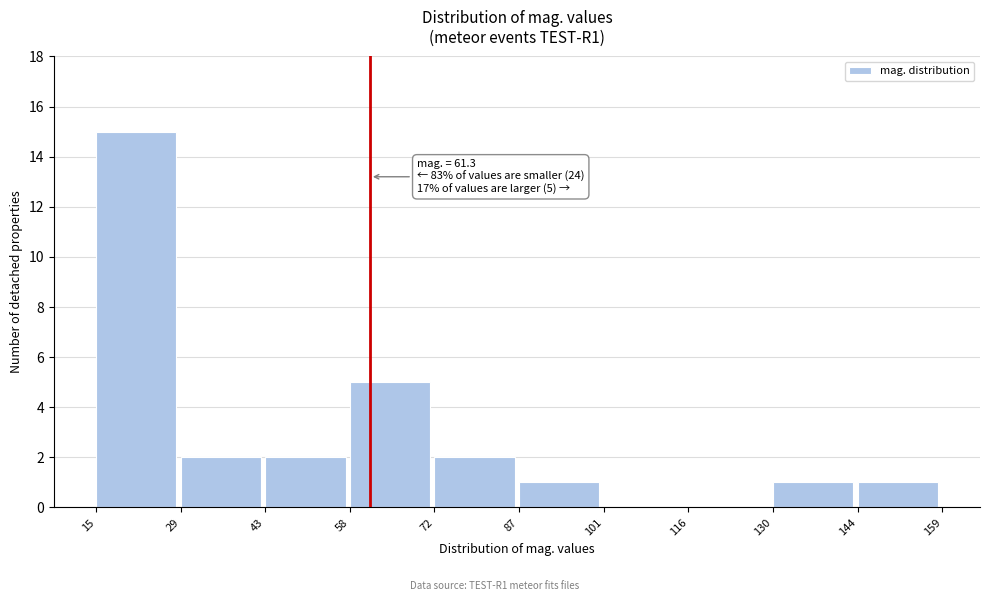

Over which range of the x-axis is the bar tallest?

15 to 29